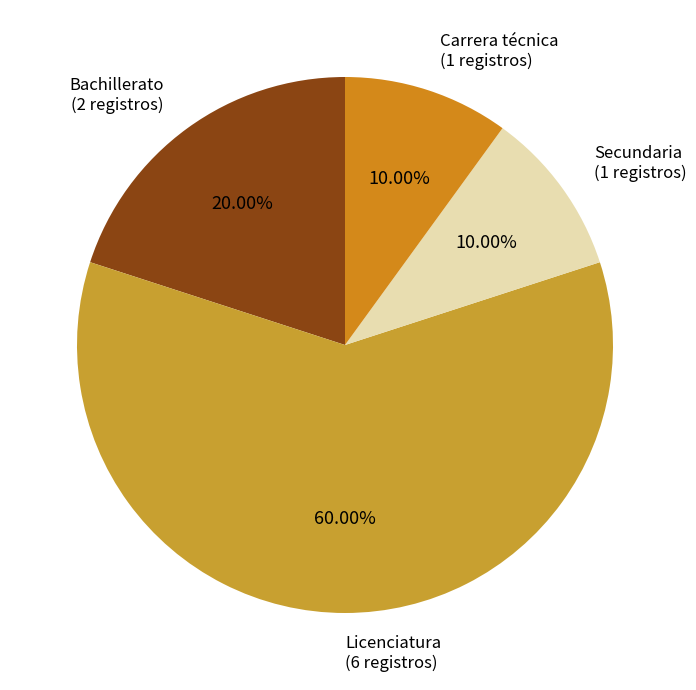

What percentage is the Secundaria slice, to the nearest percent?

10%